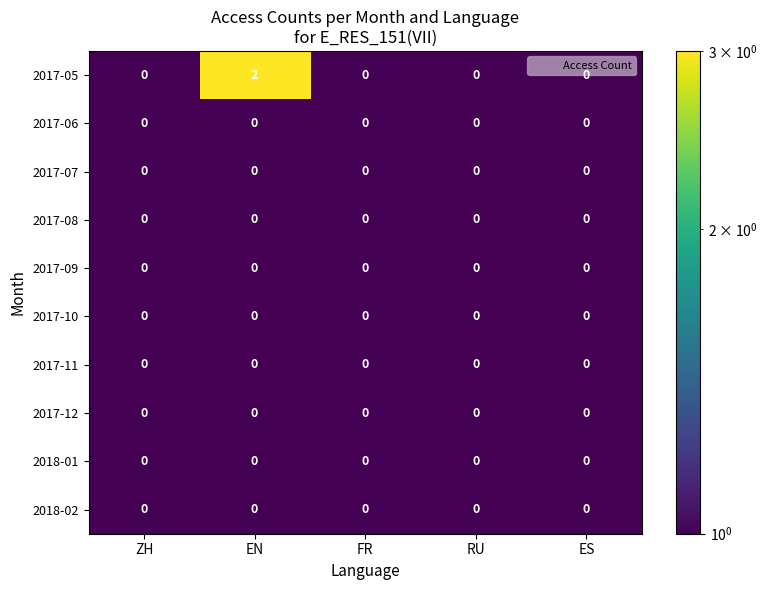

Which series has the largest range (max minus min)?

2017-05